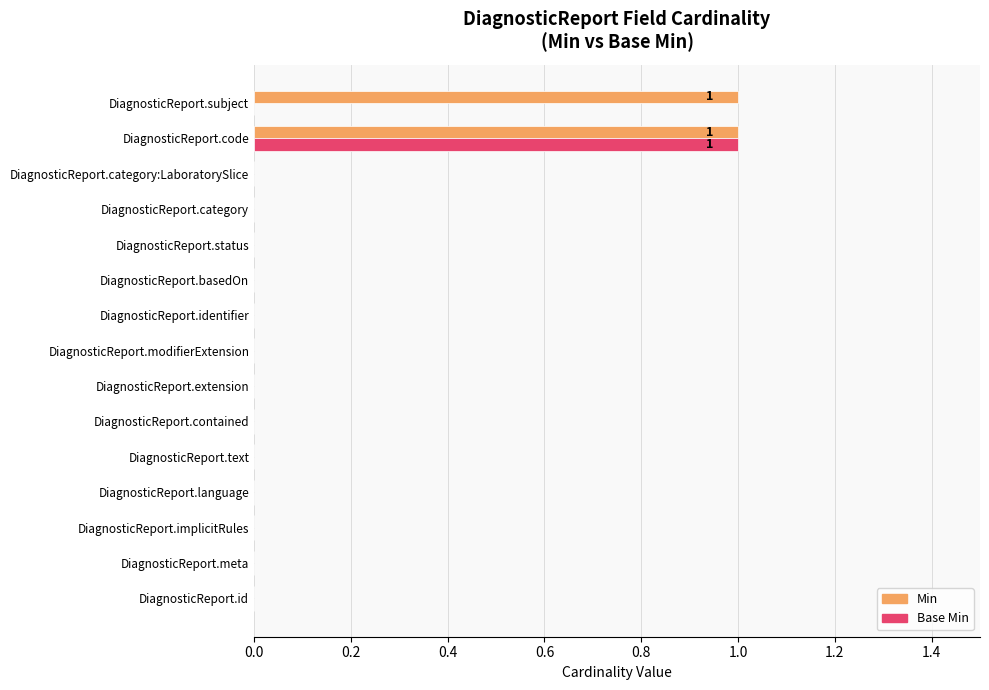

Which series has the largest total across all categories?

Min